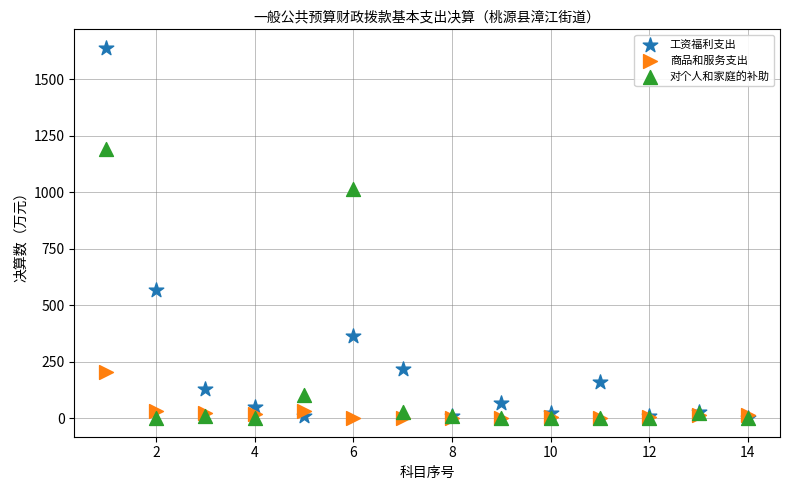

What are all the series names shown in the legend?

工资福利支出, 商品和服务支出, 对个人和家庭的补助